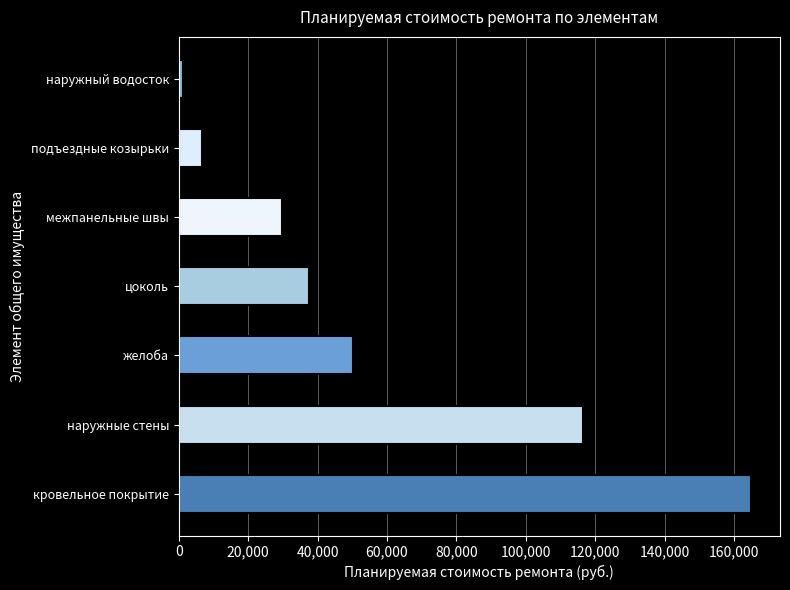

What is the maximum value shown in the chart?

165028.0